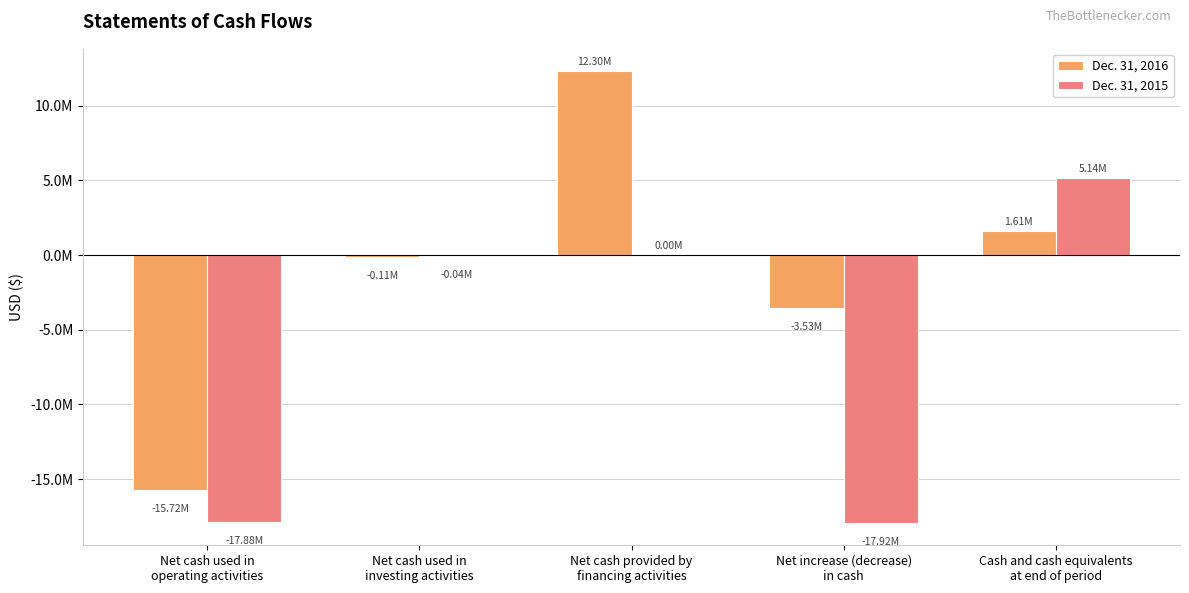

What is the label of the 4th bar from the left?

Net increase (decrease)
in cash